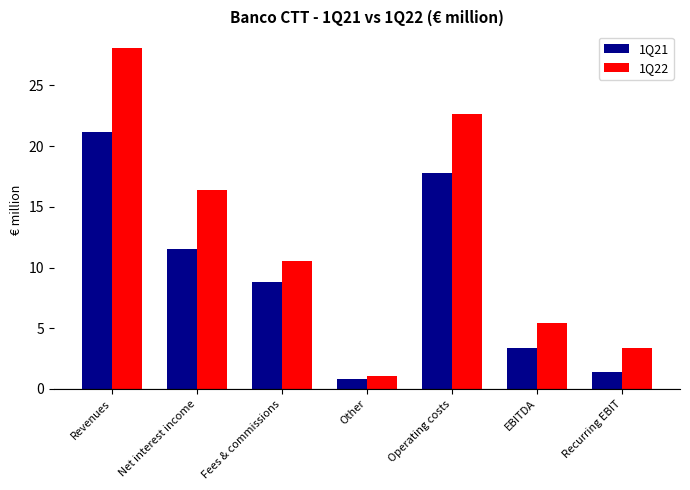

What are all the series names shown in the legend?

1Q21, 1Q22